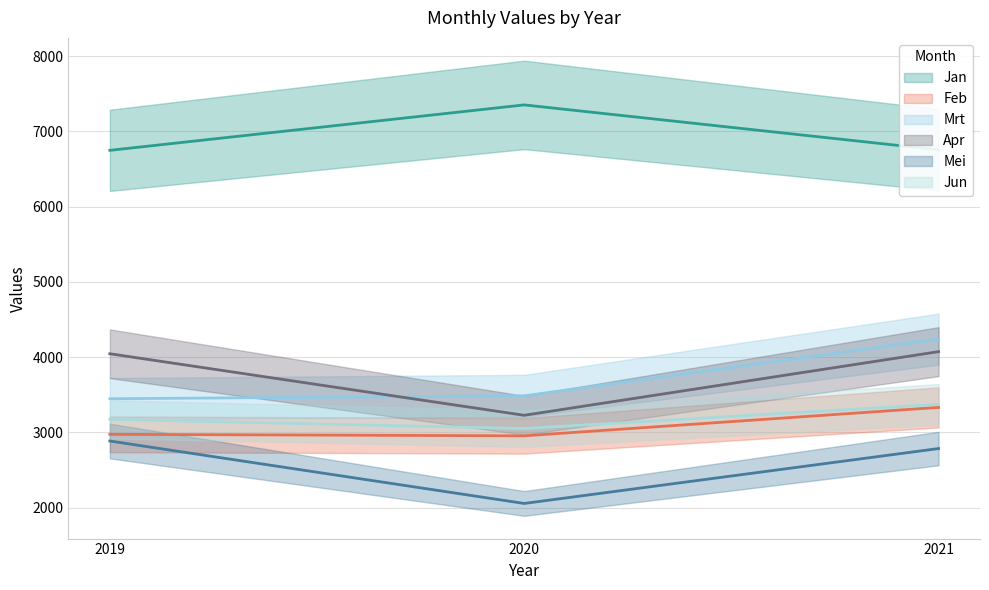

At how many categories does at least one series exceed 7120?

1